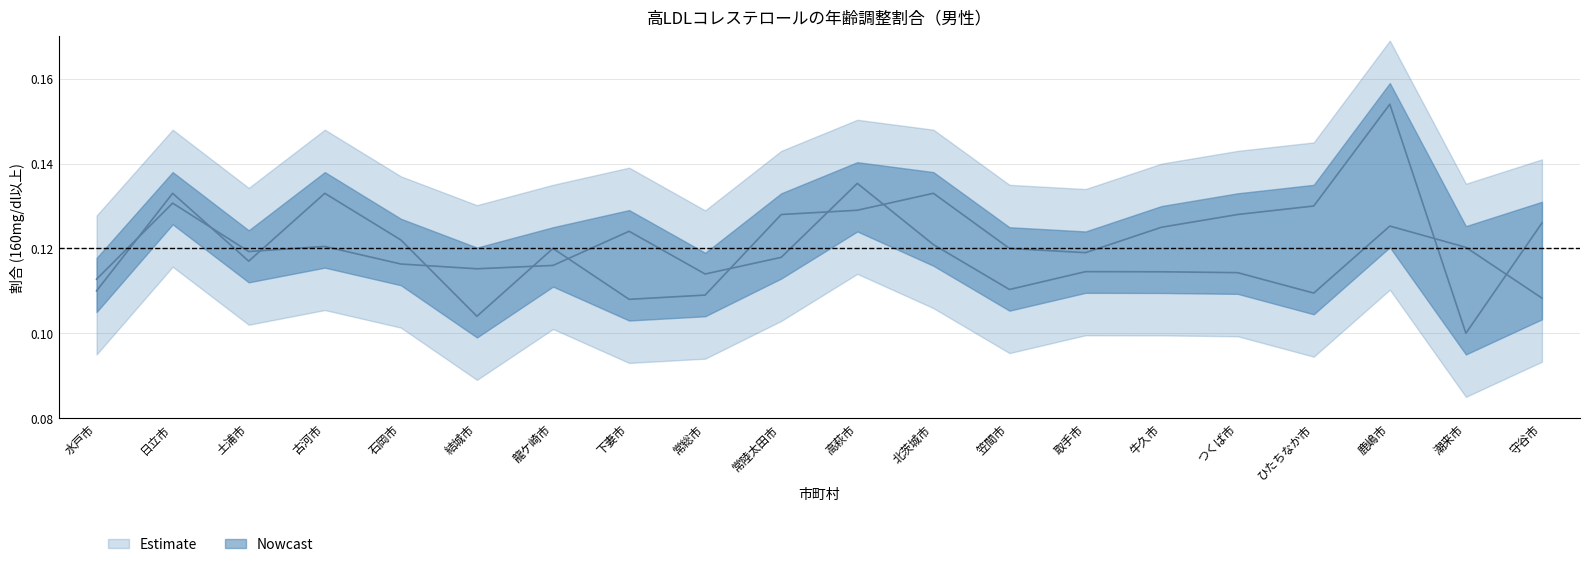

What is the minimum value shown in the chart?

0.1